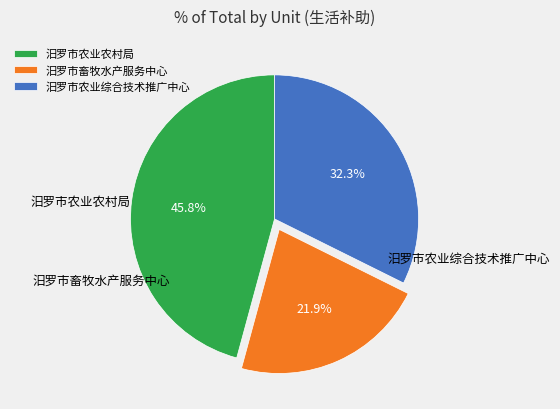

What is the change in value from 汨罗市农业农村局 to 汨罗市畜牧水产服务中心?

-17280